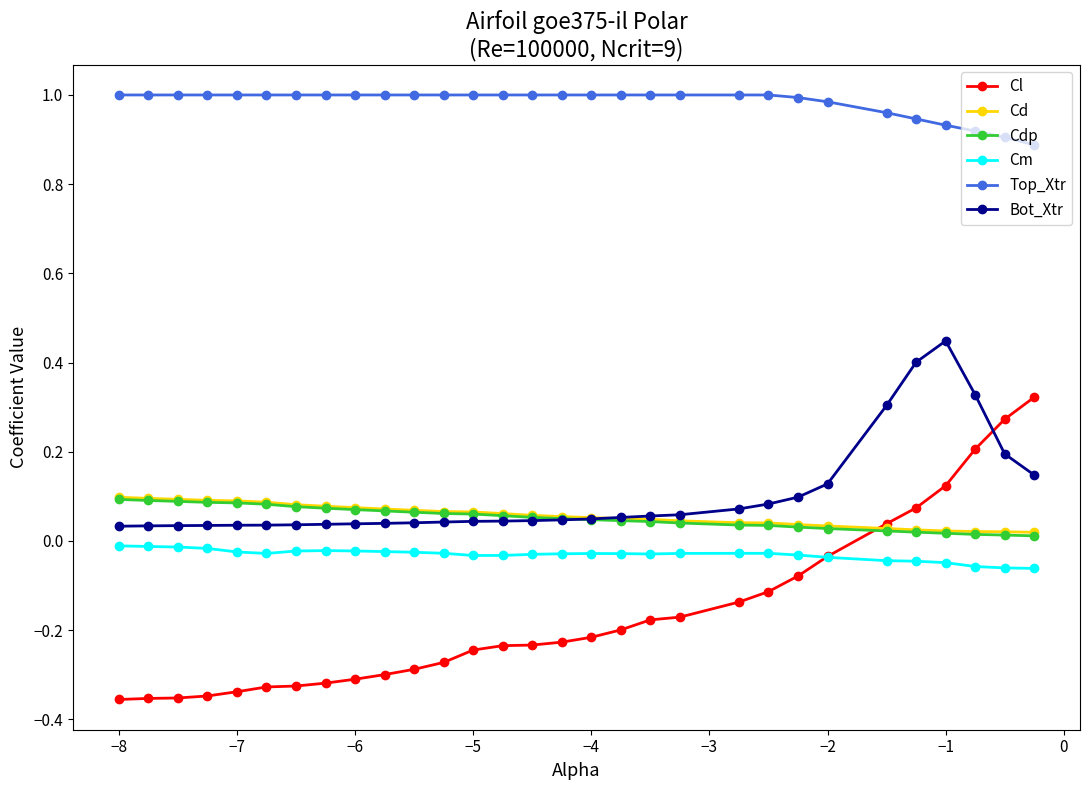

True or false: Top_Xtr and Cl intersect in this chart.

False